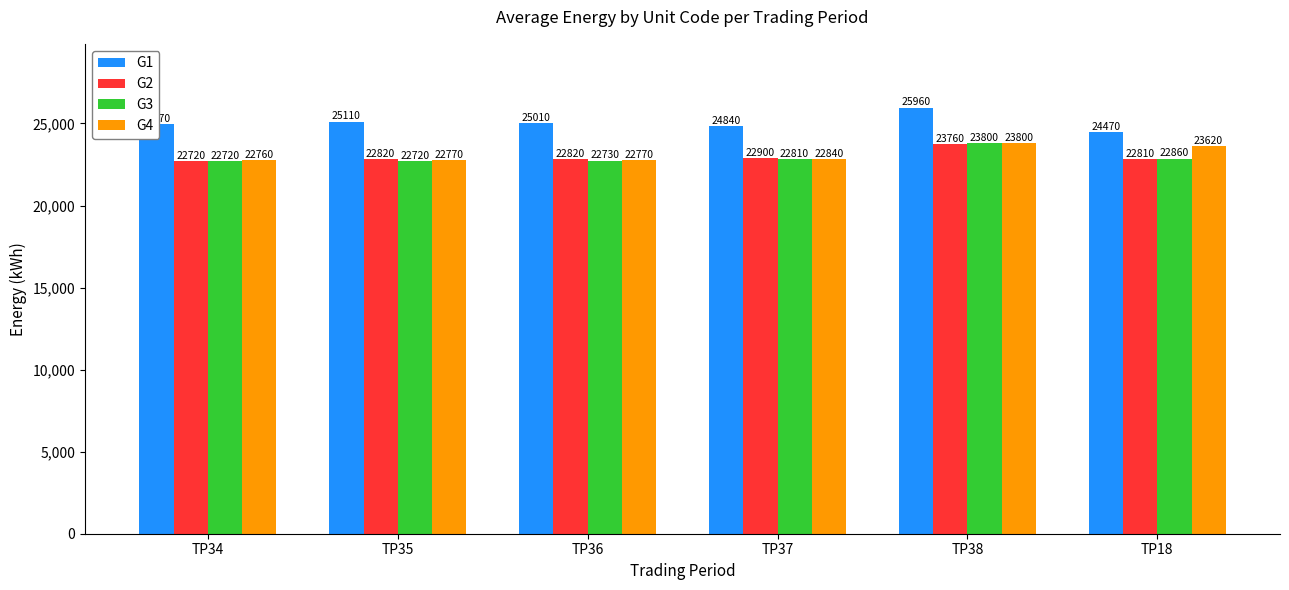

Which series has the largest total across all categories?

G1